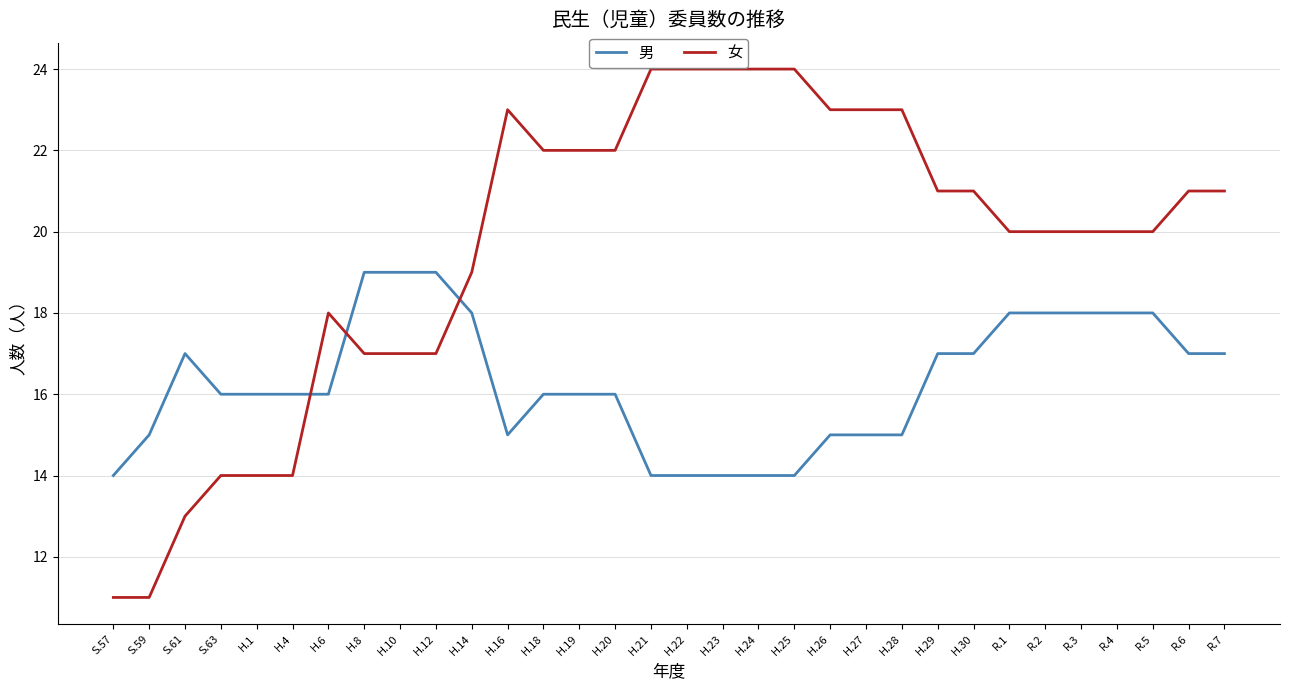

What is the approximate value of 女 at R.2, to the nearest 5?

20